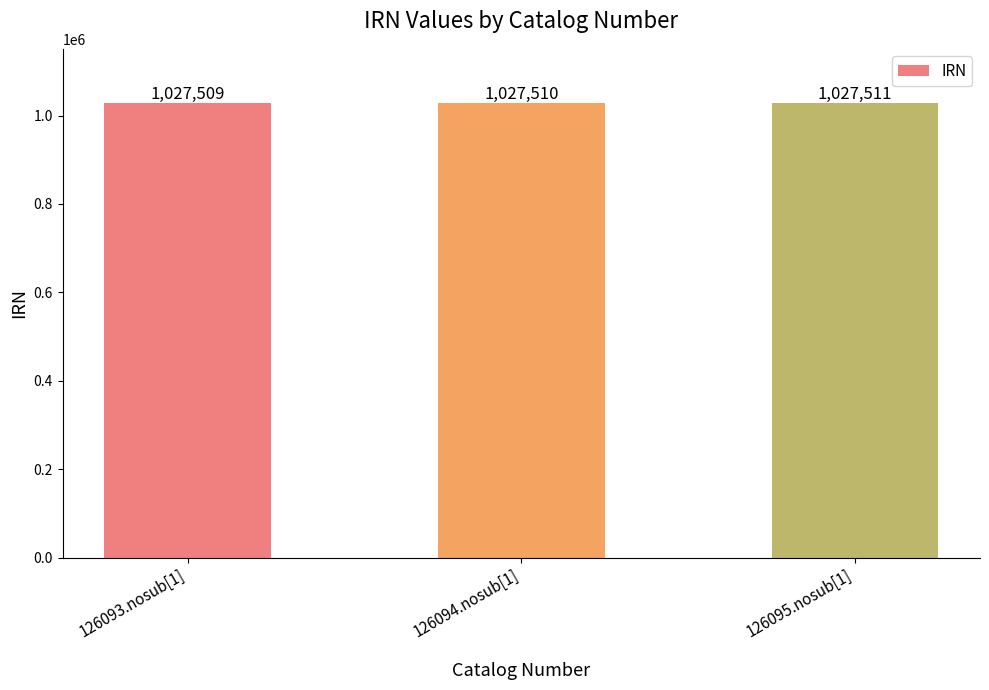

What is the sum of the values at 126093.nosub[1] and 126095.nosub[1]?

2055020